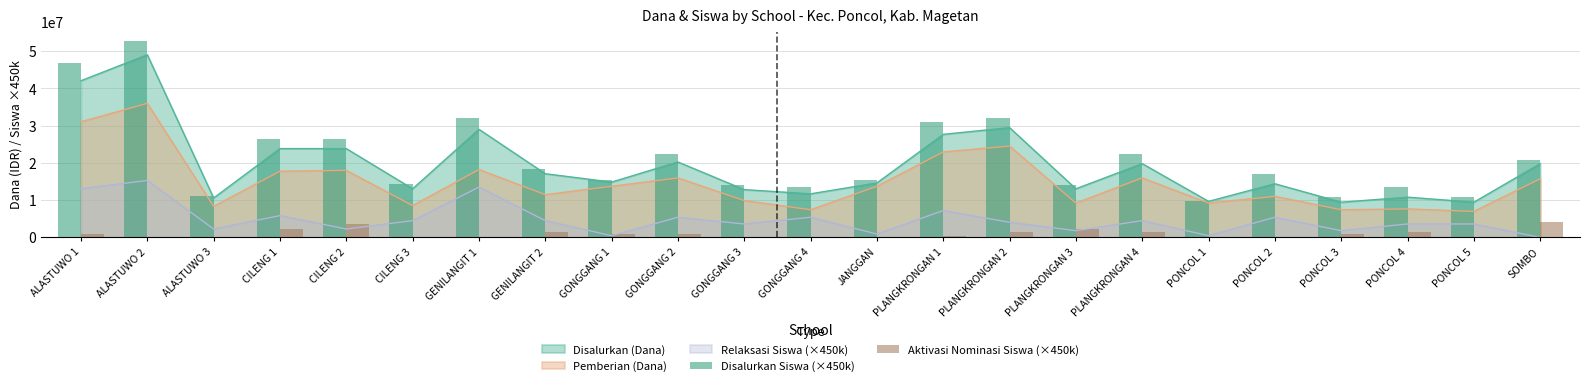

Is it true that Disalurkan (Dana) equals 14625000 at JANGGAN?

True